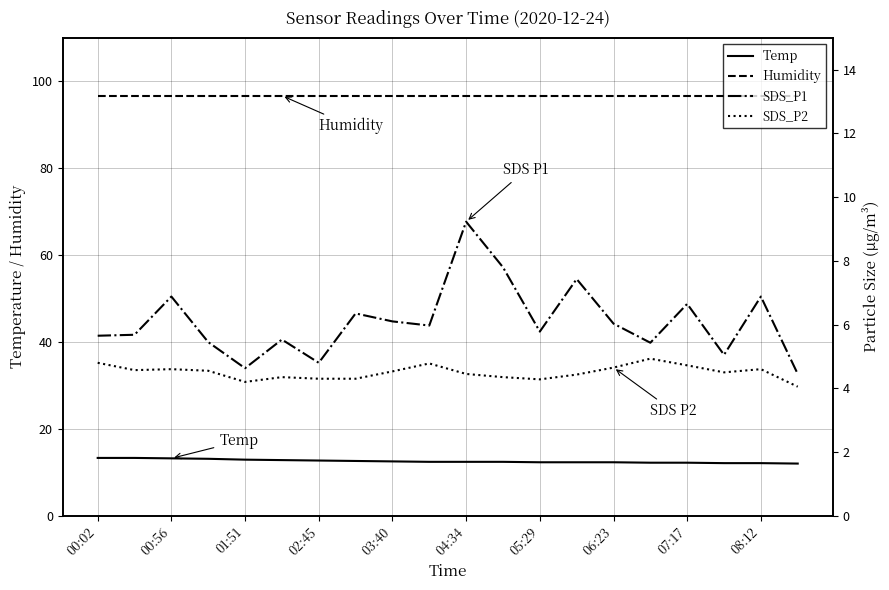

What is the lowest value of the Temp series?

12.0